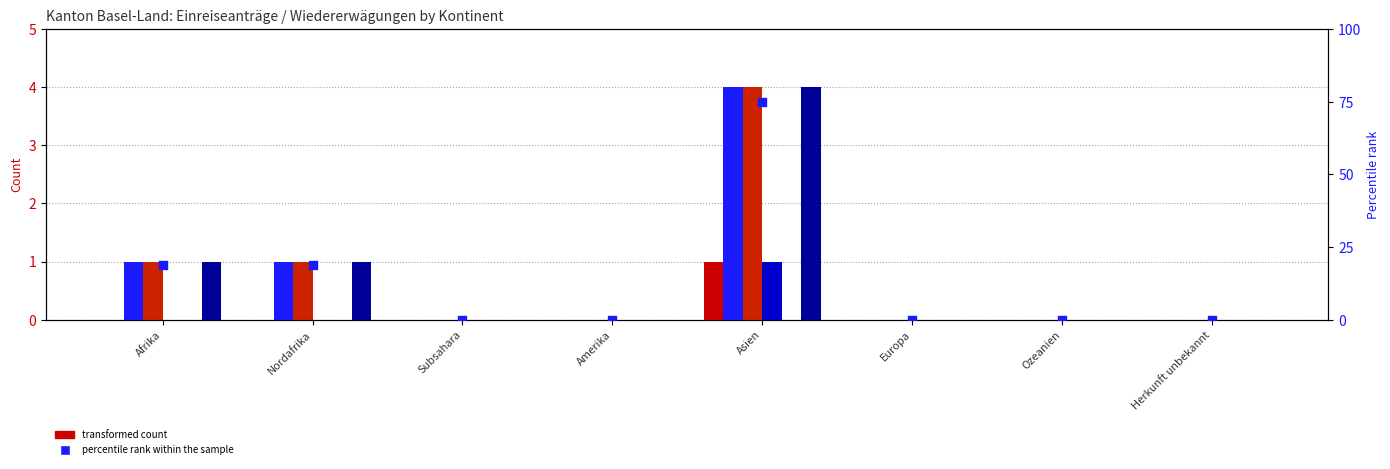

What is the total value across all series at Asien?

14